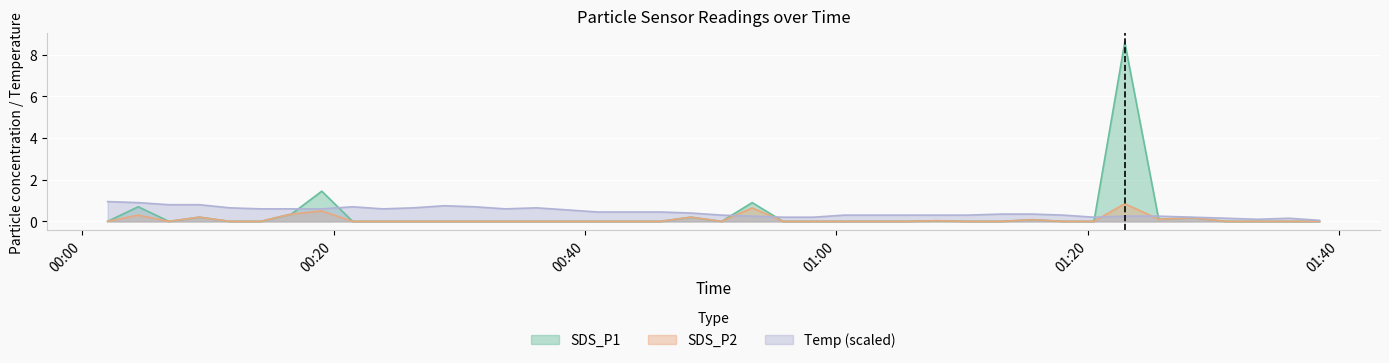

What is the average value of the Temp series?

0.4